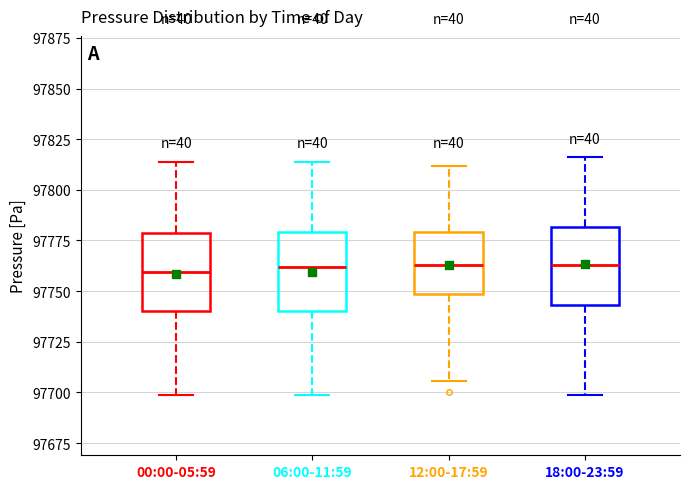

Where does the upper whisker of the box for 06:00-11:59 end on the y-axis? The values are not printed on the chart, so give them approximately, as read against the axis.

97815